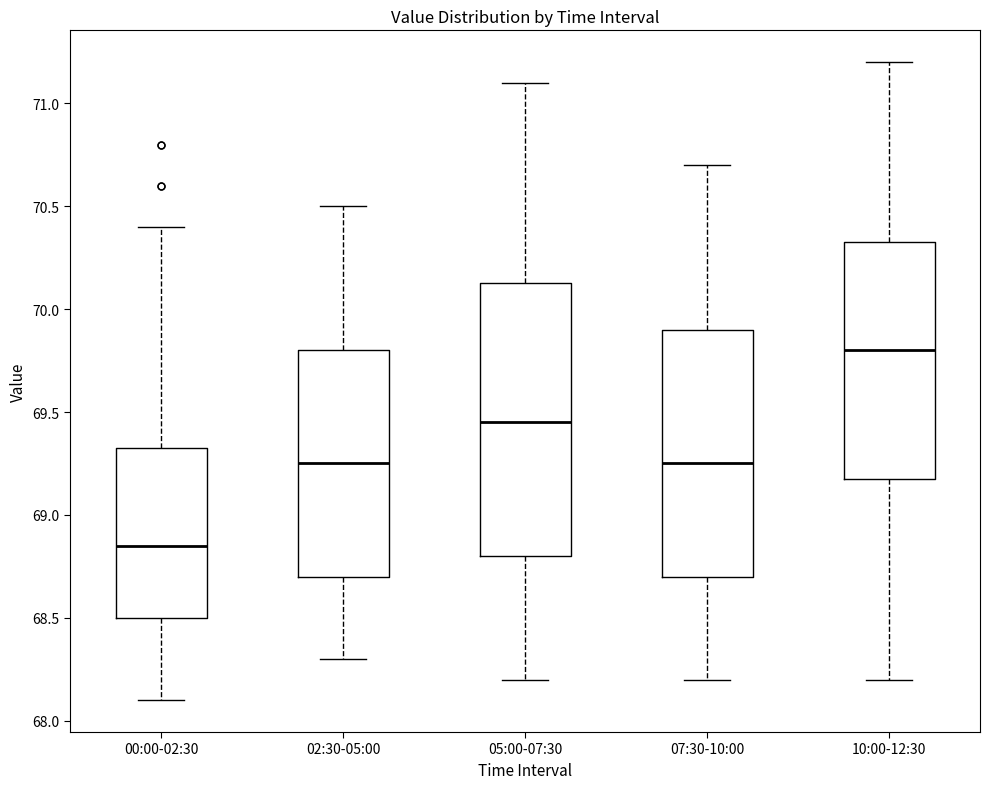

Which box's median line is the highest?

10:00-12:30